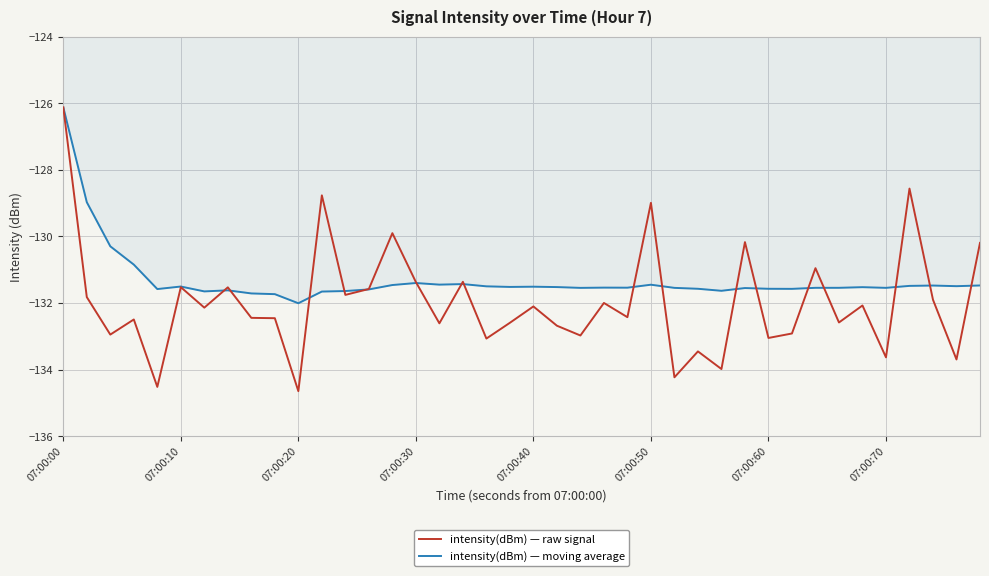

What is the average value of the intensity(dBm) — moving average series?

-131.3